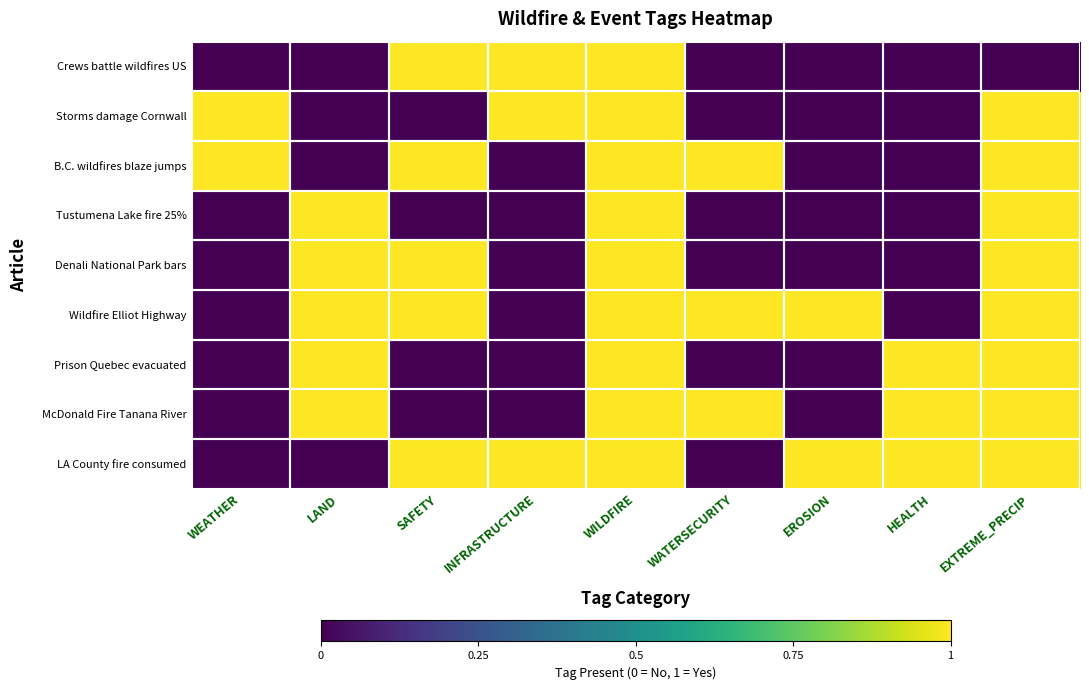

Which category has the lowest value in the B.C. wildfires blaze jumps series?

LAND